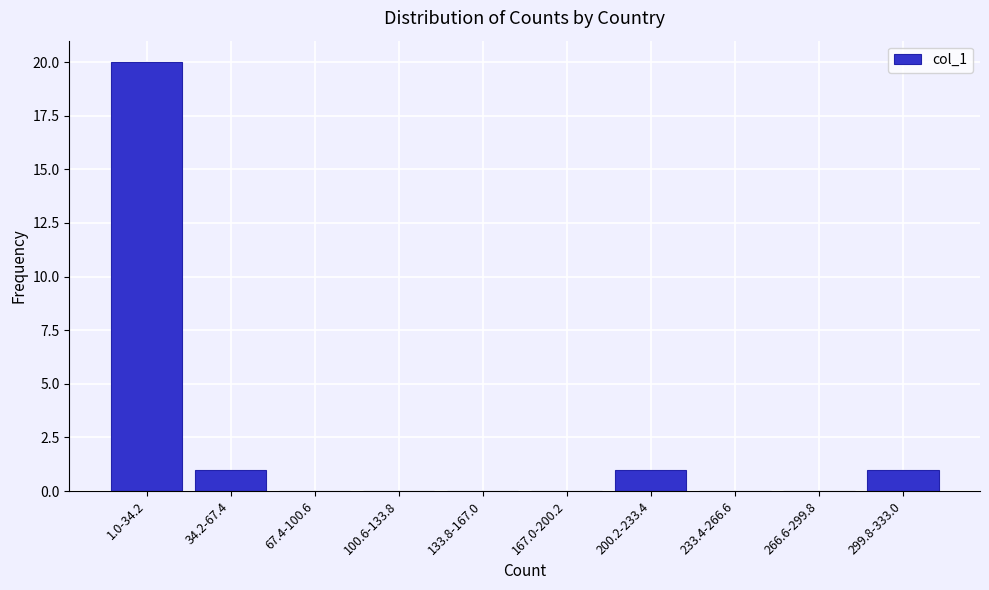

Reading left to right, what are all the values shown in this chart?

1.0-34.2=20	34.2-67.4=1	67.4-100.6=0	100.6-133.8=0	133.8-167.0=0	167.0-200.2=0	200.2-233.4=1	233.4-266.6=0	266.6-299.8=0	299.8-333.0=1